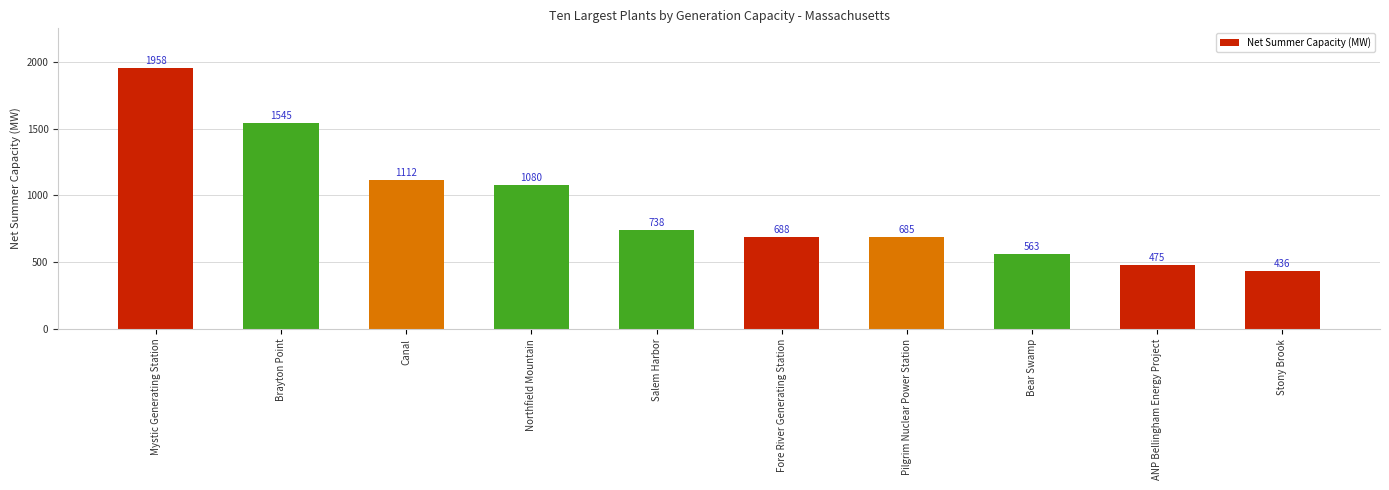

What is the sum of all values?

9280